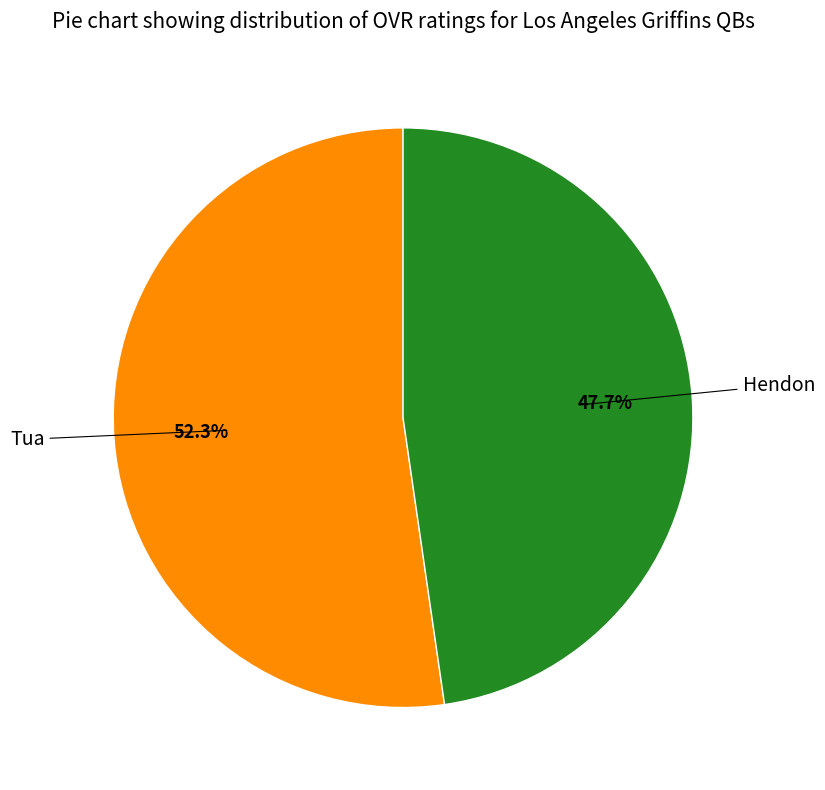

Is there a majority slice in this chart?

Yes